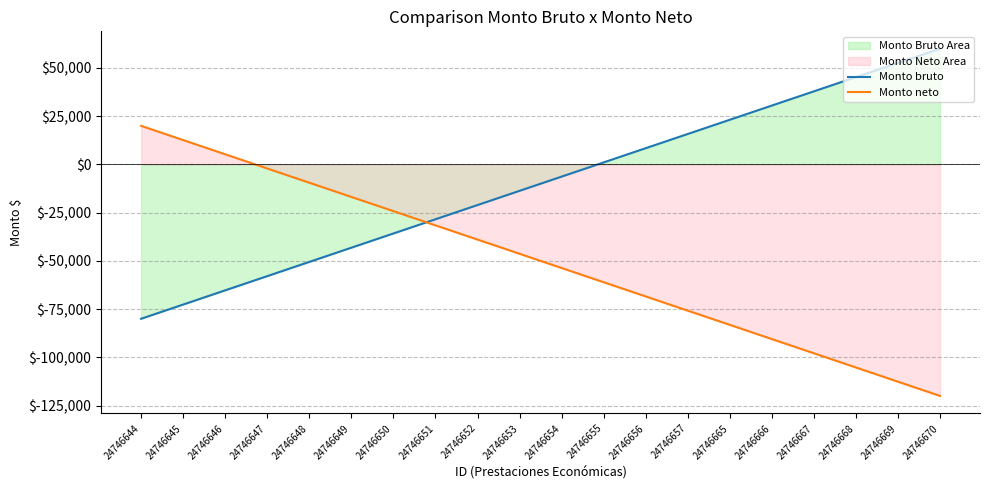

Reading right to left, list all the values displayed in this chart.

Monto bruto: 60000.0	52631.6	45263.2	37894.7	30526.3	23157.9	15789.5	8421.1	1052.6	-6315.8	-13684.2	-21052.6	-28421.1	-35789.5	-43157.9	-50526.3	-57894.7	-65263.2	-72631.6	-80000.0
Monto neto: -120000.0	-112631.6	-105263.2	-97894.7	-90526.3	-83157.9	-75789.5	-68421.1	-61052.6	-53684.2	-46315.8	-38947.4	-31578.9	-24210.5	-16842.1	-9473.7	-2105.3	5263.2	12631.6	20000.0